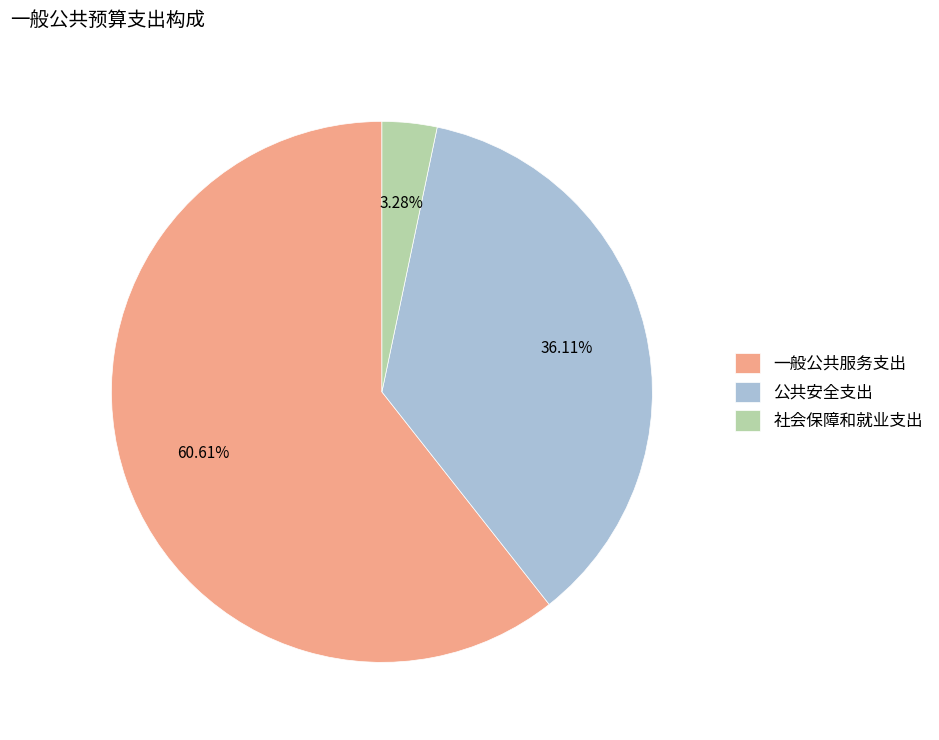

Is it true that 一般公共服务支出 is 61% of the pie?

True